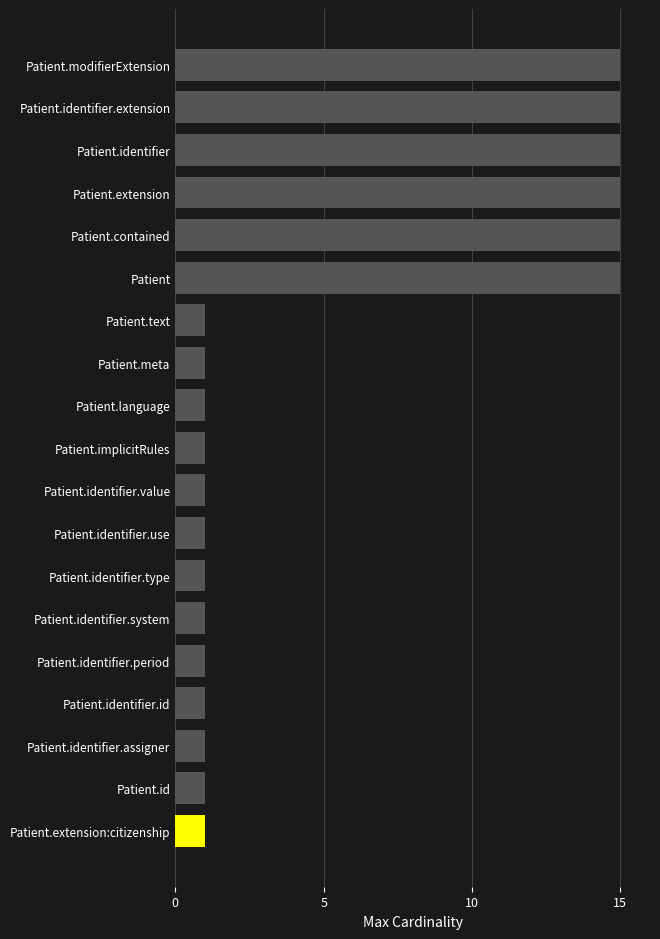

What is the change in value from Patient.identifier to Patient.identifier.period?

-14